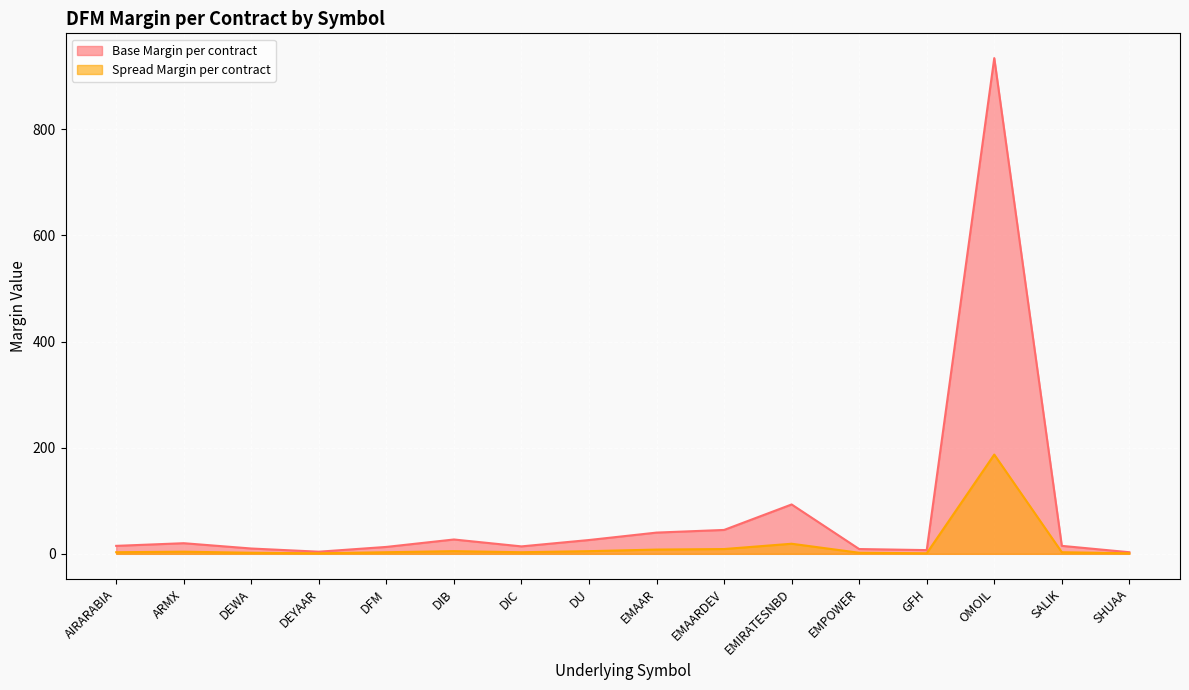

The Base Margin per contract series shows 10 at ARMX. True or false?

False